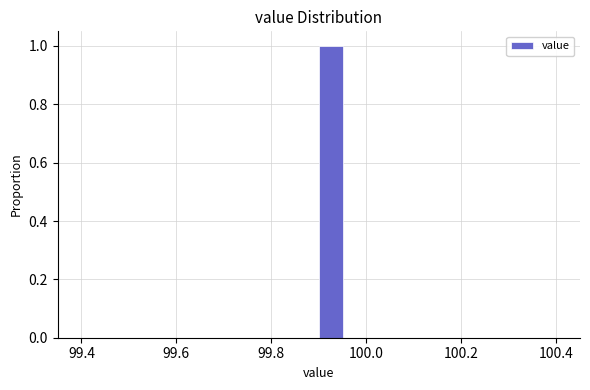

Around what value on the x-axis is the tallest bar? Give the approximate position of its centre, as read against the axis.

99.92